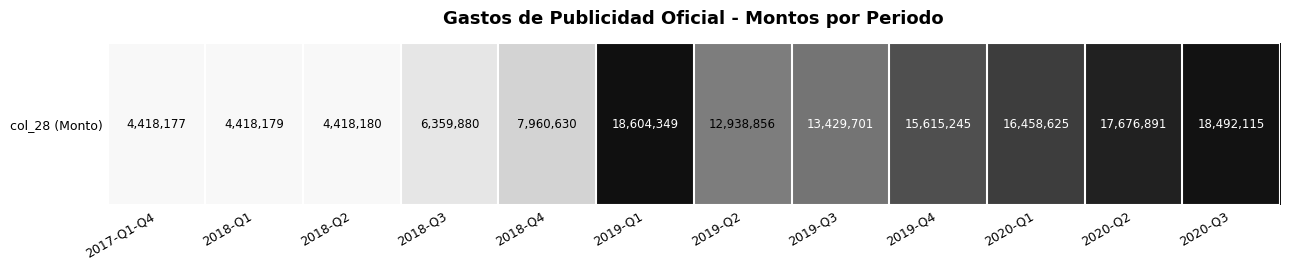

What is the ratio of the value at 2017-Q1-Q4 to the value at 2020-Q2?

0.2